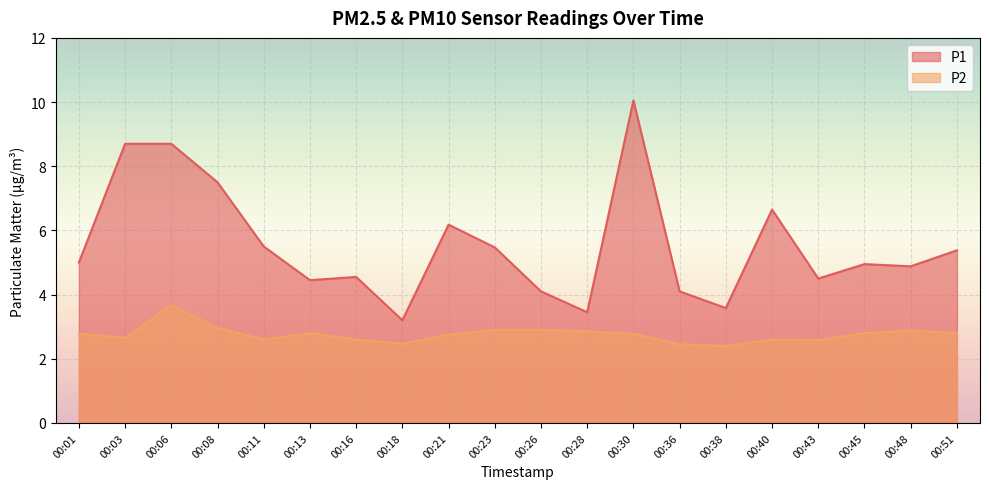

Rank the series at 00:03 from lowest to highest value.

P2, P1